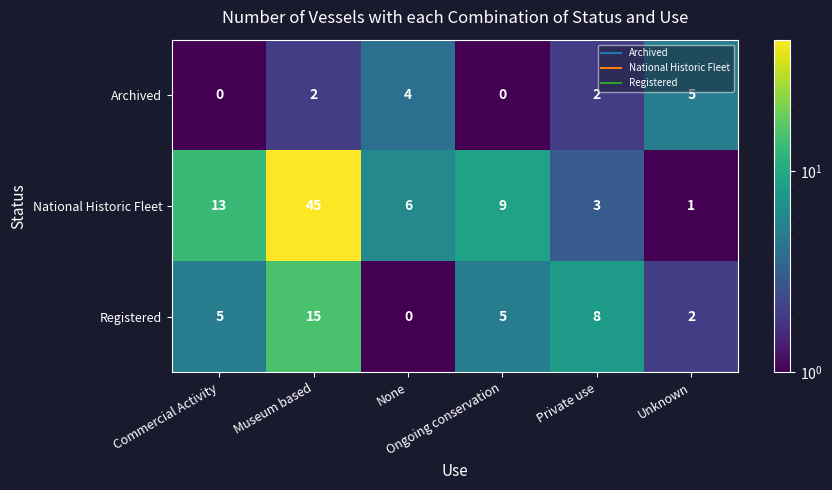

List the series in order of their peak value, highest first.

National Historic Fleet, Registered, Archived